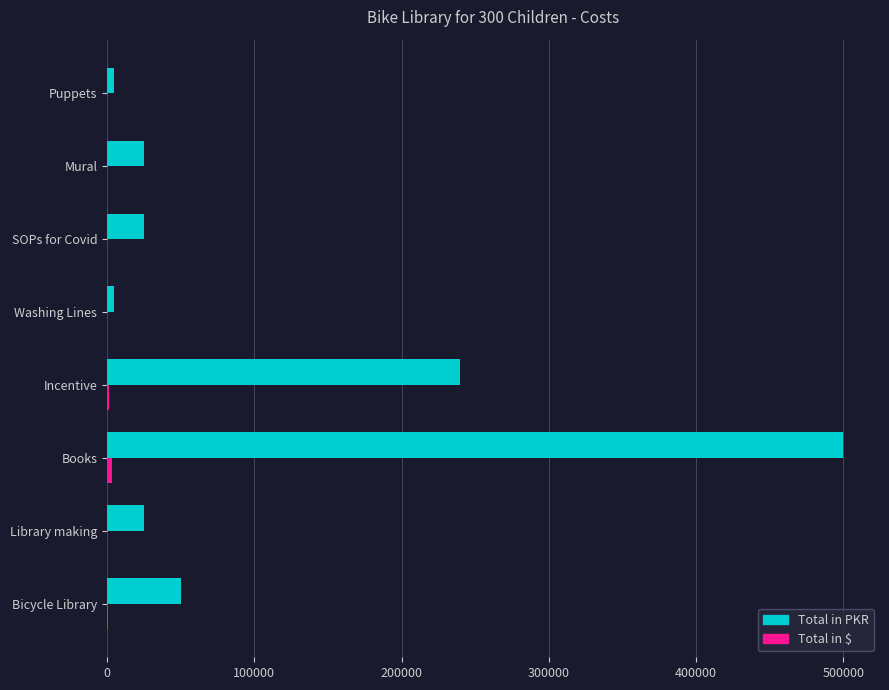

At which label does Total in PKR reach its peak?

Books